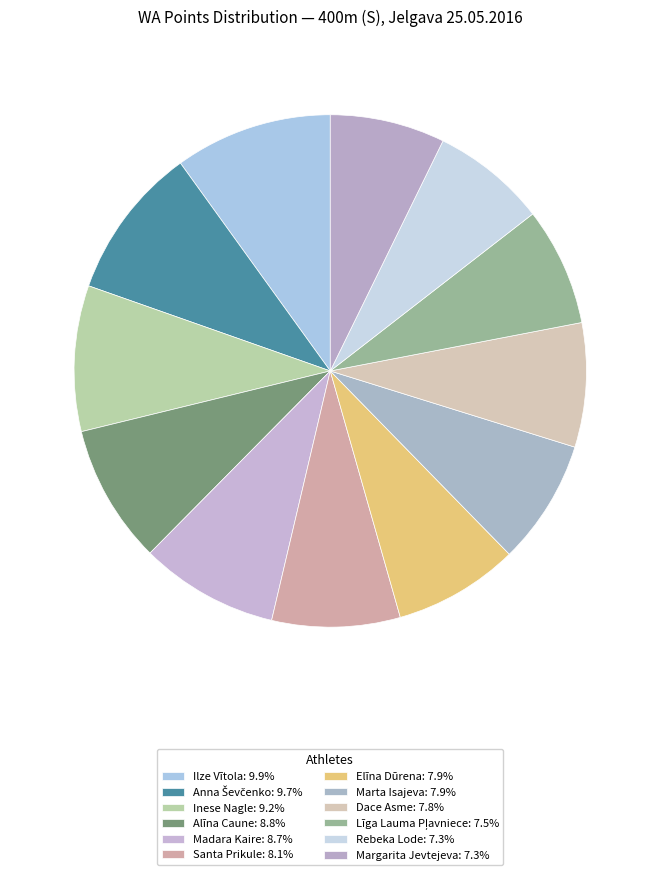

Count the number of slices in the pie.

12